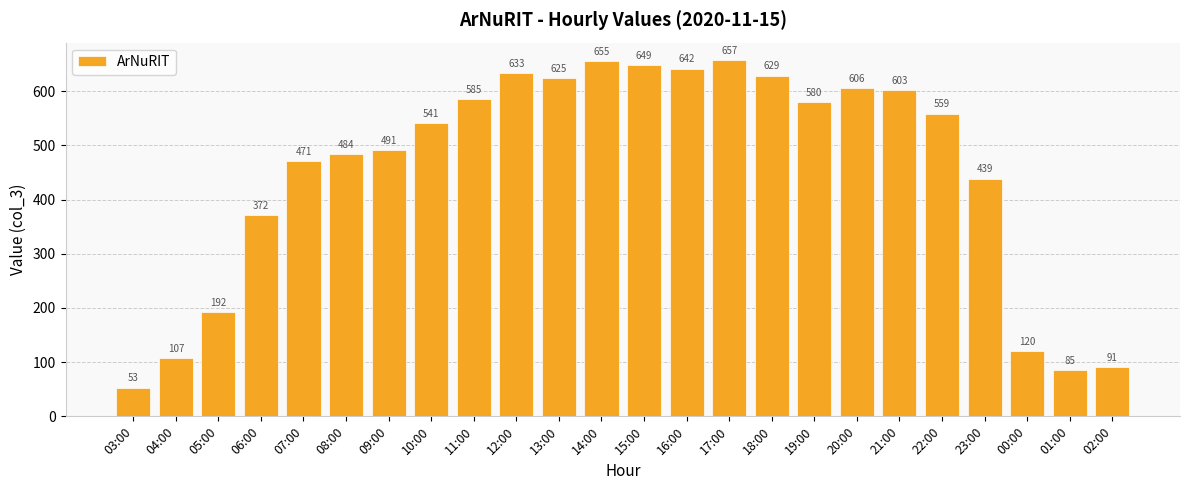

What is the label of the 5th bar from the right?

22:00